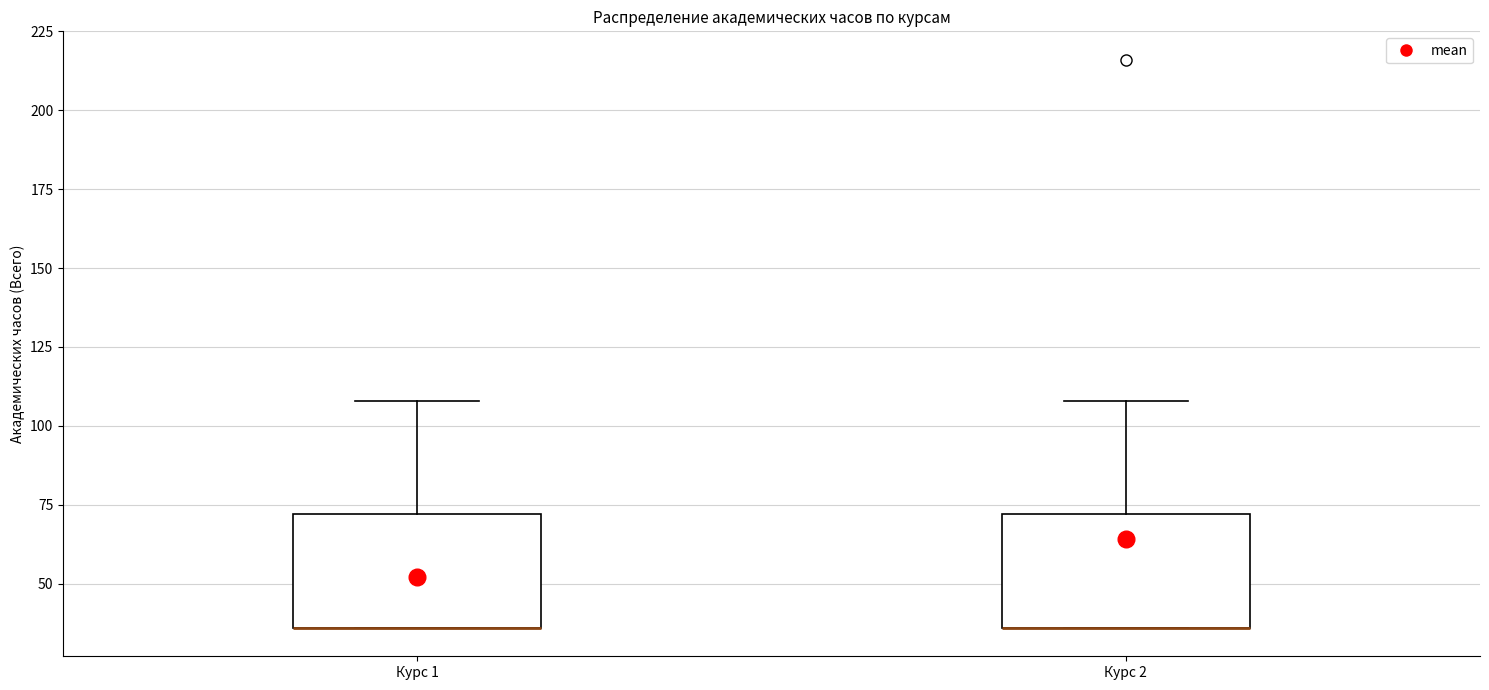

Reading left to right, transcribe this box plot: for each box, give where its median line is, the range the box spans, and where its two whiskers end, as read against the y-axis. The values are not printed on the chart, so give them approximately, as read against the axis.

Курс 1: median 35 (drawn on the box's lower edge), box 35 to 70, whiskers 35 to 110
Курс 2: median 35 (drawn on the box's lower edge), box 35 to 70, whiskers 35 to 110